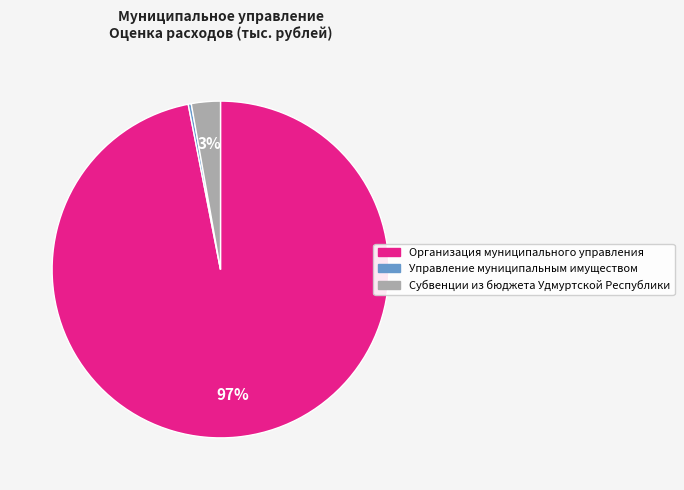

True or false: Управление муниципальным имуществом accounts for 0% of the total.

True